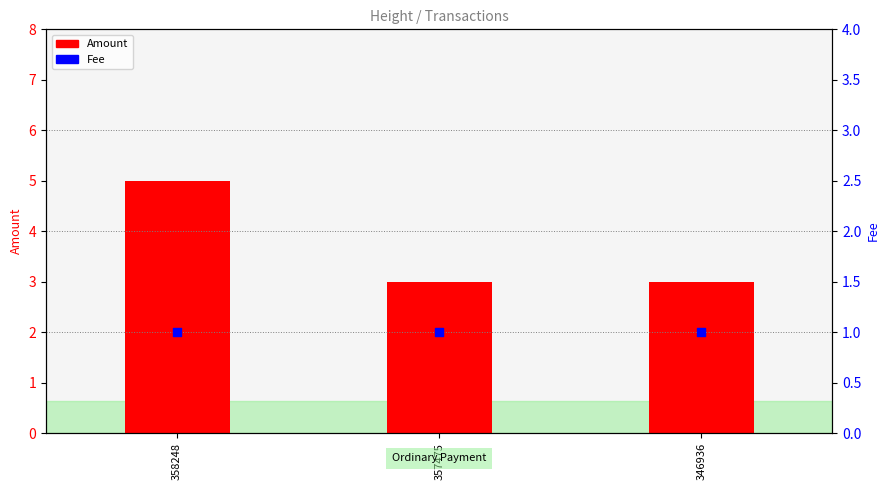

Which series contains the highest Y value?

Amount